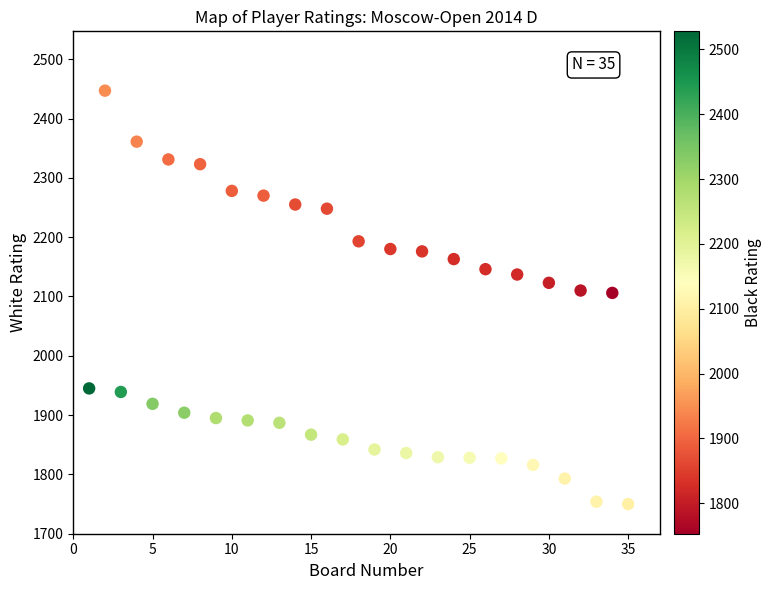

What is the range of Y values (max minus min)?

697